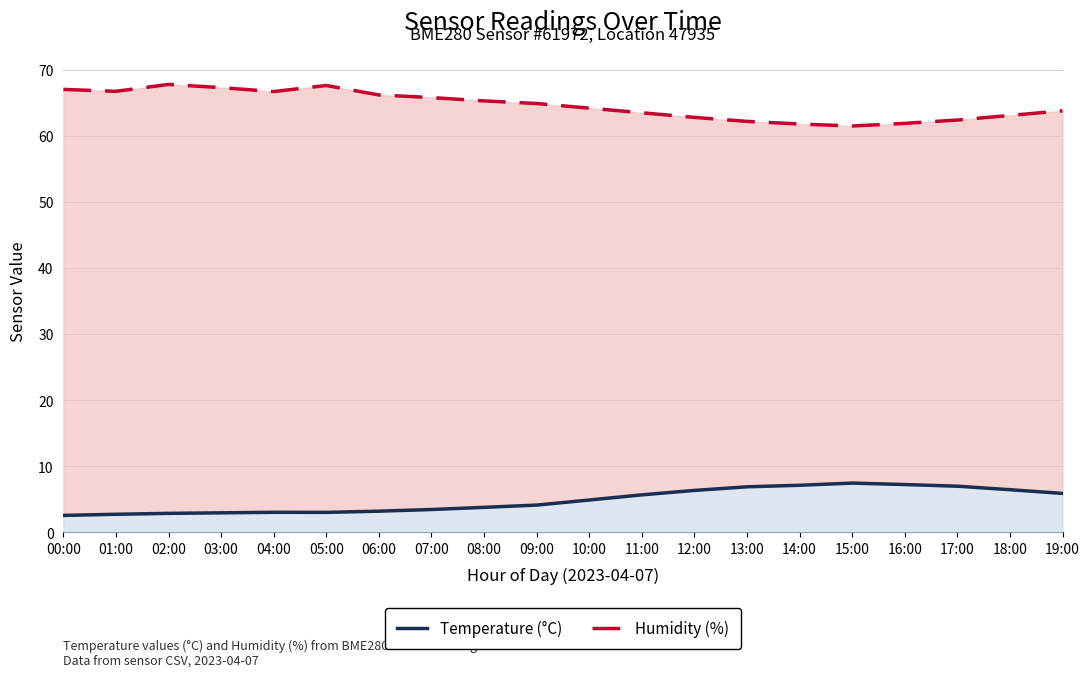

What is the value of the Temperature (°C) point at the 17th from the left?

7.2